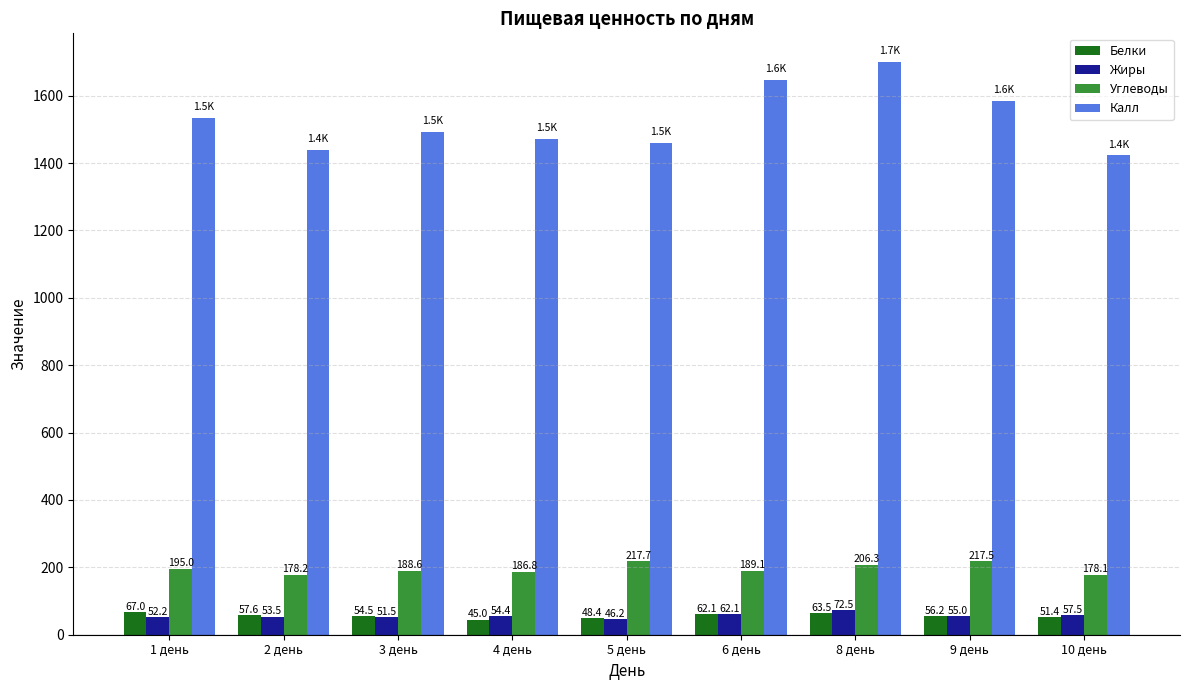

At 4 день, list the series in order from largest to smallest.

Калл, Углеводы, Жиры, Белки